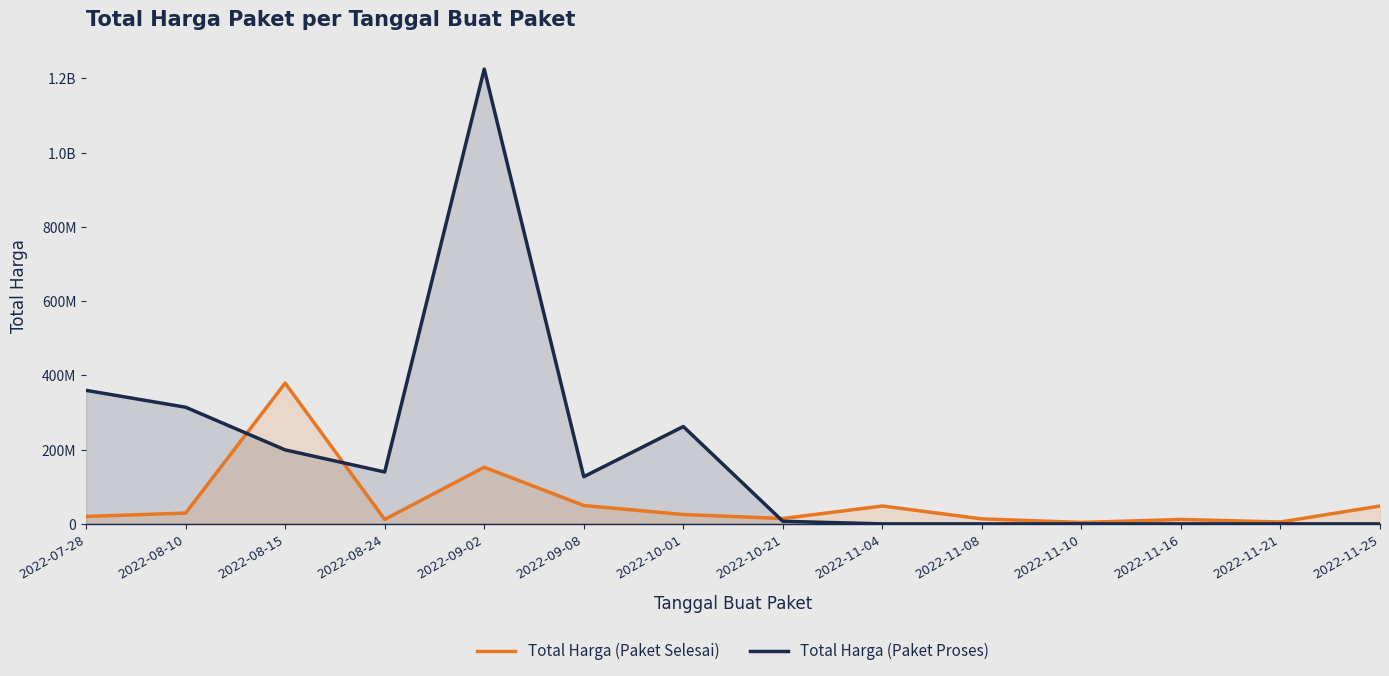

What is the sum of all Total Harga (Paket Selesai) values?

812020000